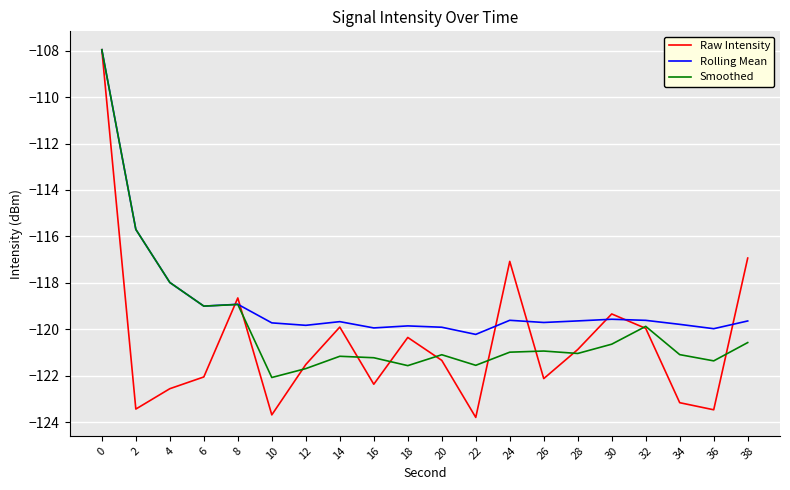

The value of Smoothed at 32 is -71.3. True or false?

False